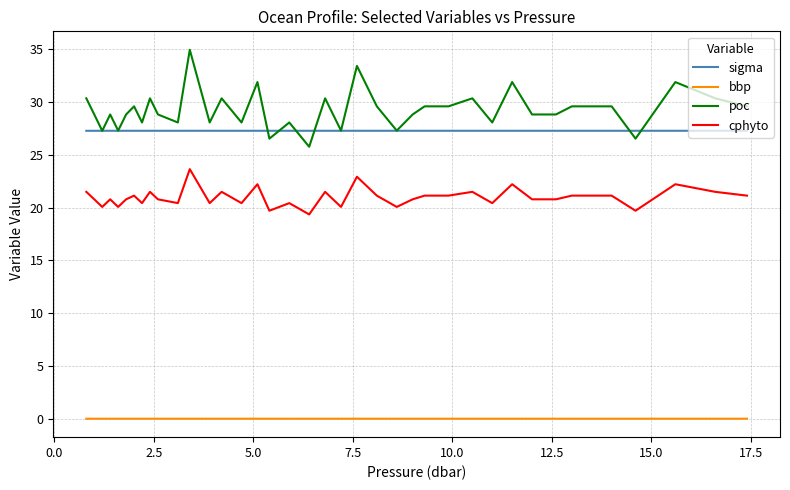

Does the chart have visible grid lines?

Yes